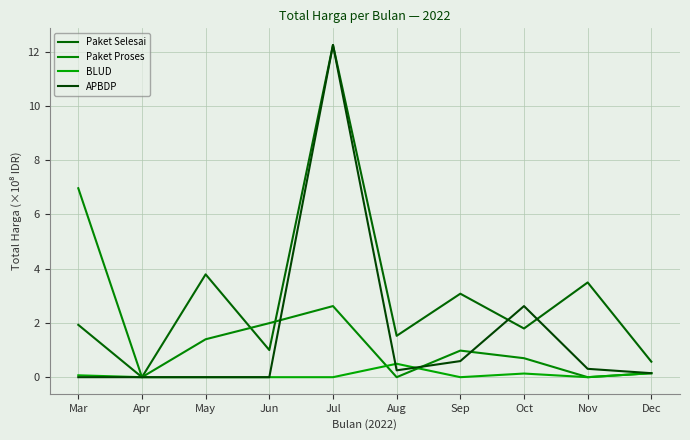

What is the sum of the APBDP values at Aug and May?

0.3